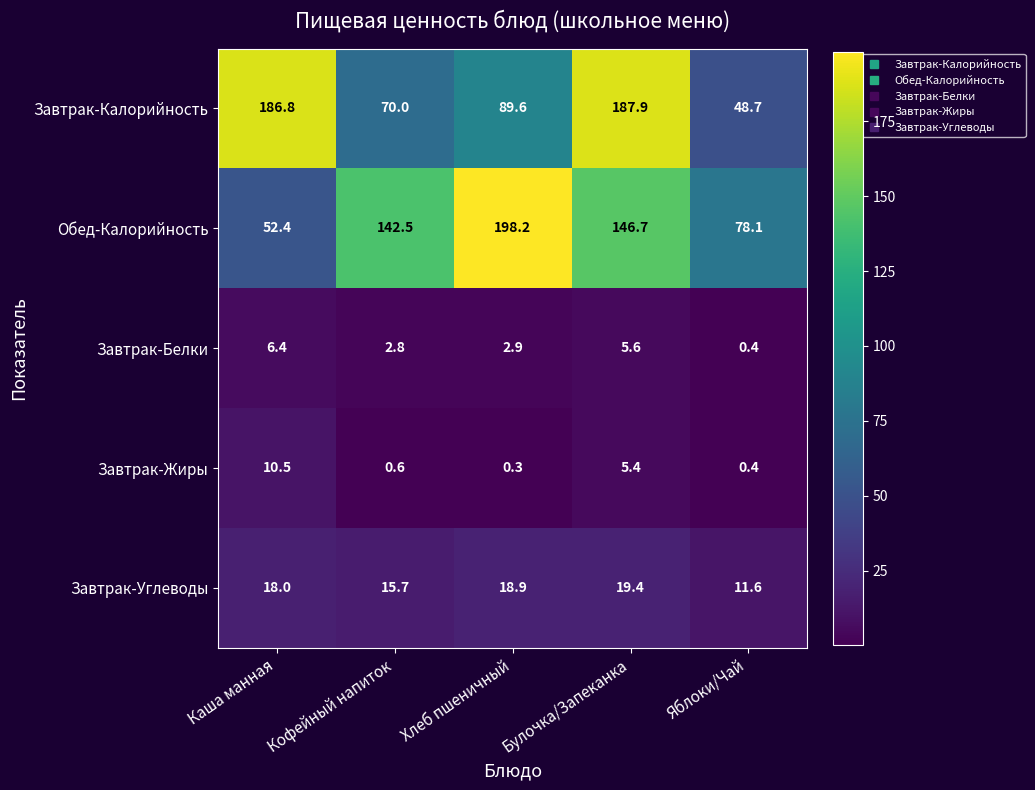

Which category has the lowest value in the Завтрак-Углеводы series?

Яблоки/Чай